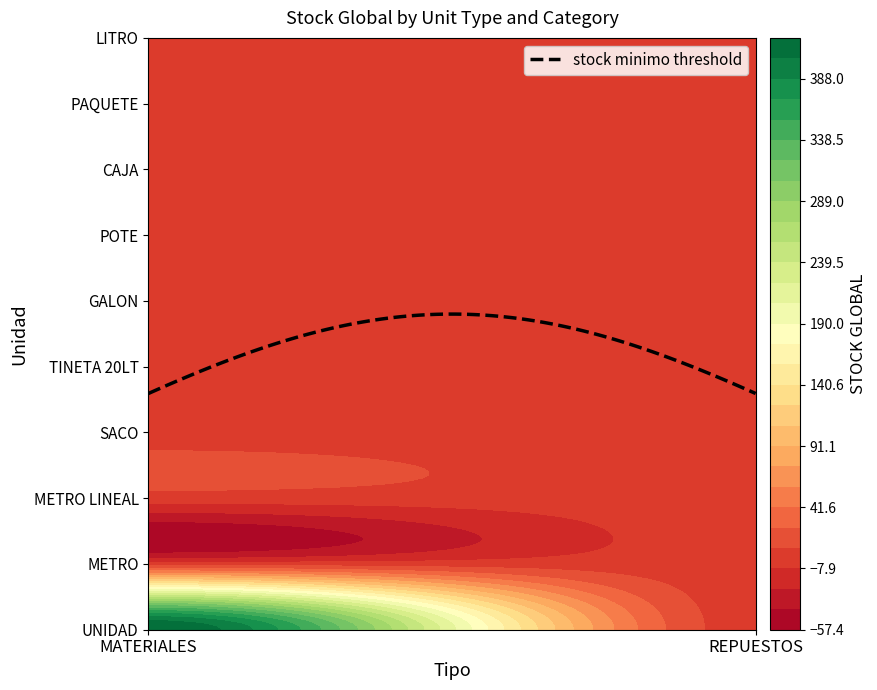

Reading left to right, extract all data points from this chart.

MATERIALES: UNIDAD=421	METRO=0	METRO LINEAL=0	SACO=0	TINETA 20LT=0	GALON=0	POTE=0	CAJA=0	PAQUETE=0	LITRO=0
REPUESTOS: UNIDAD=0	METRO=0	METRO LINEAL=0	SACO=0	TINETA 20LT=0	GALON=0	POTE=0	CAJA=0	PAQUETE=0	LITRO=0